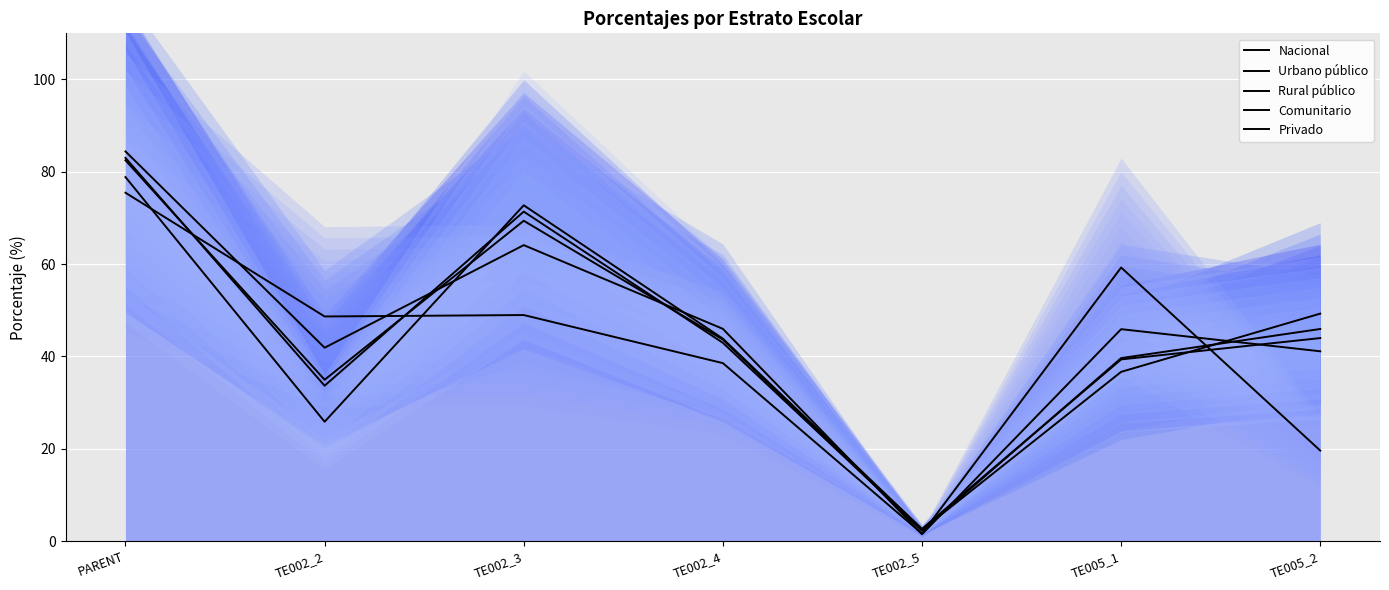

What is the label of the 6th point from the left?

TE005_1